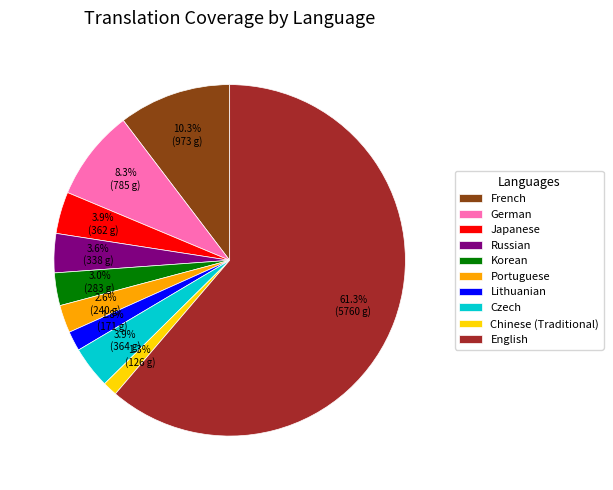

How many slices are in this pie chart?

10